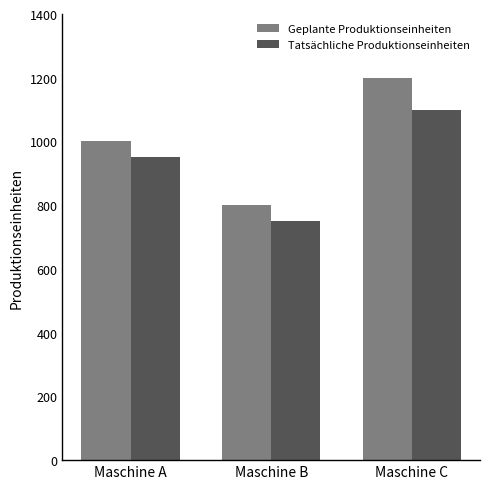

Rank the categories by Tatsächliche Produktionseinheiten value from lowest to highest.

Maschine B, Maschine A, Maschine C